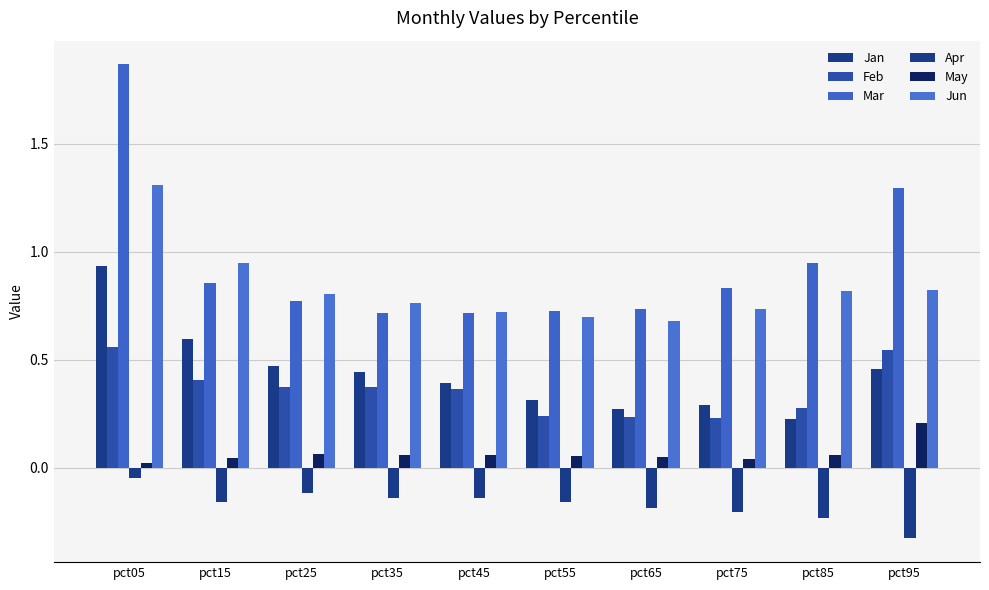

True or false: Jun has a value of 1.3 at pct85.

False